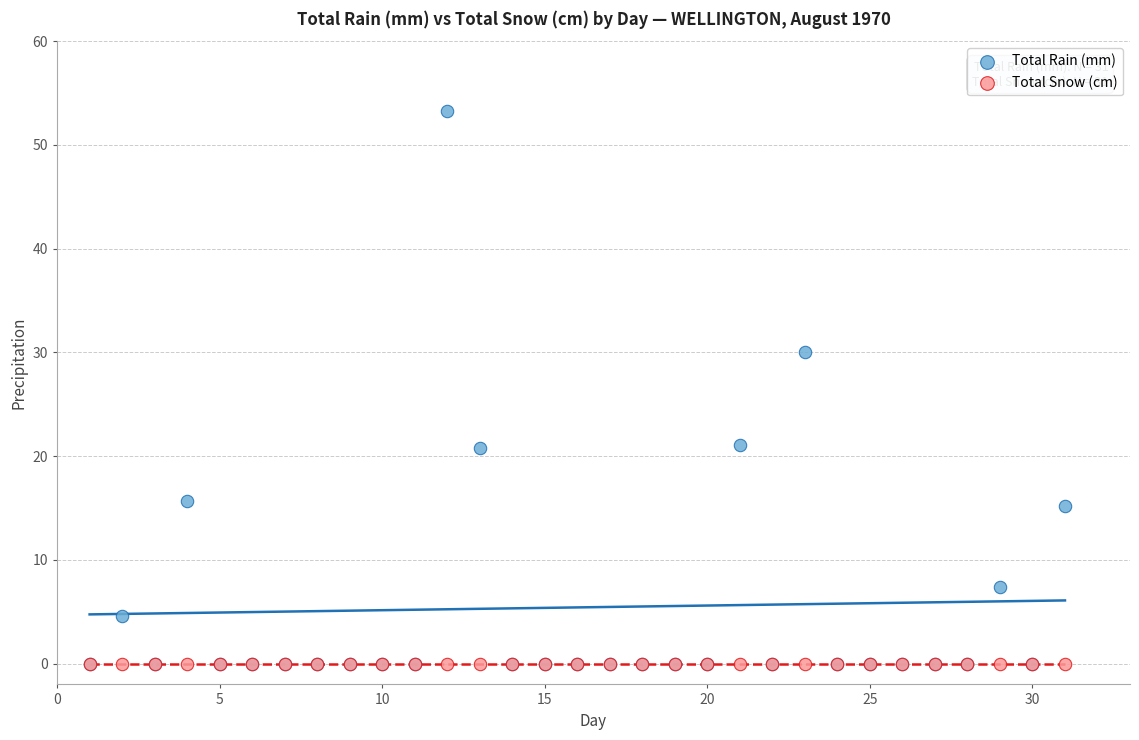

In the Total Rain (mm) series, what Y value is closest to 26?

30.0